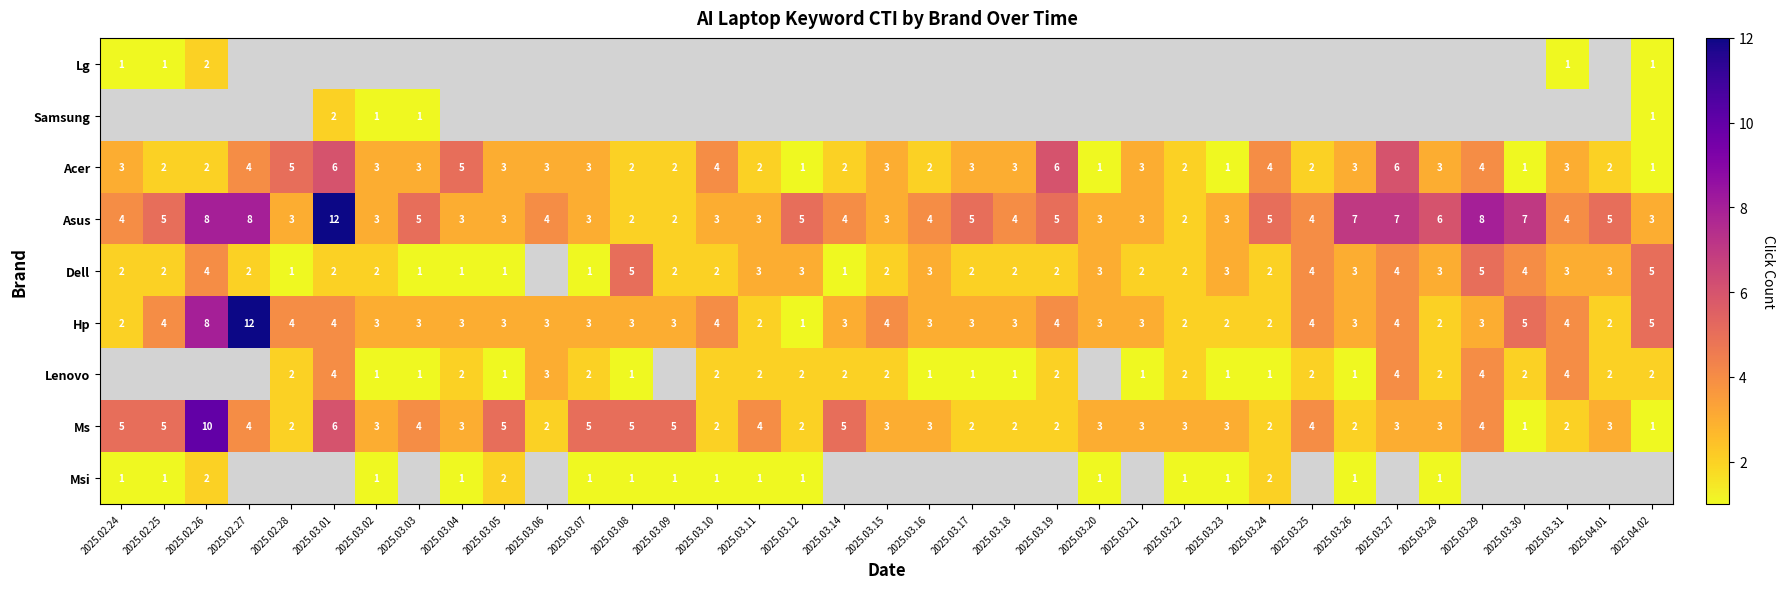

Where does the Hp series first go above 3?

2025.02.25